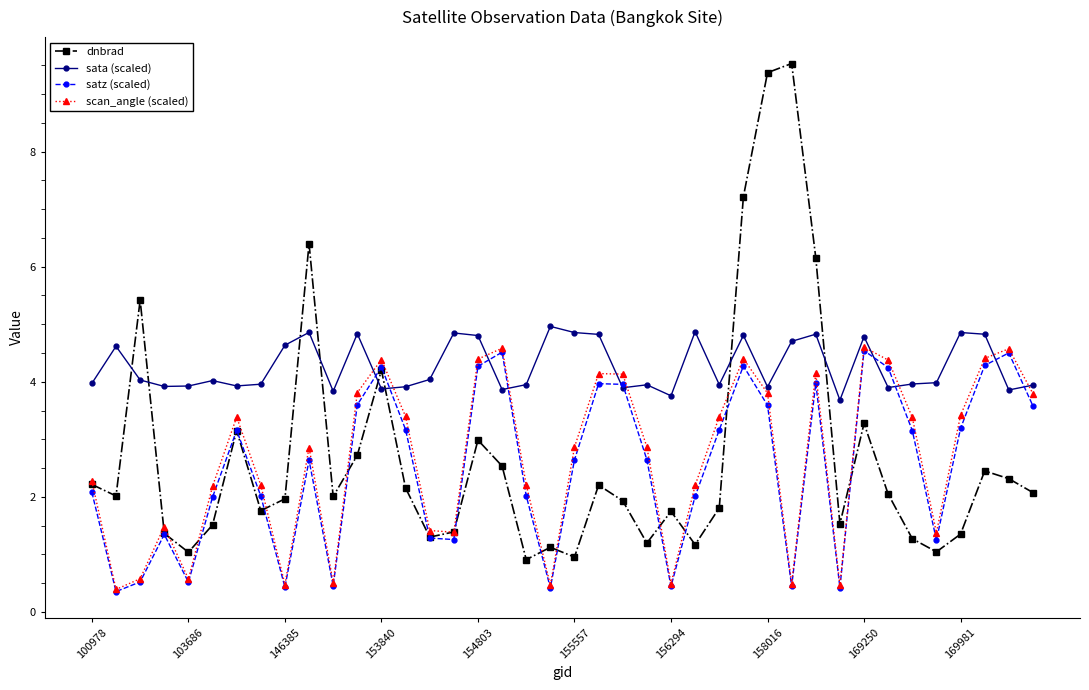

What is the minimum value shown in the chart?

0.4